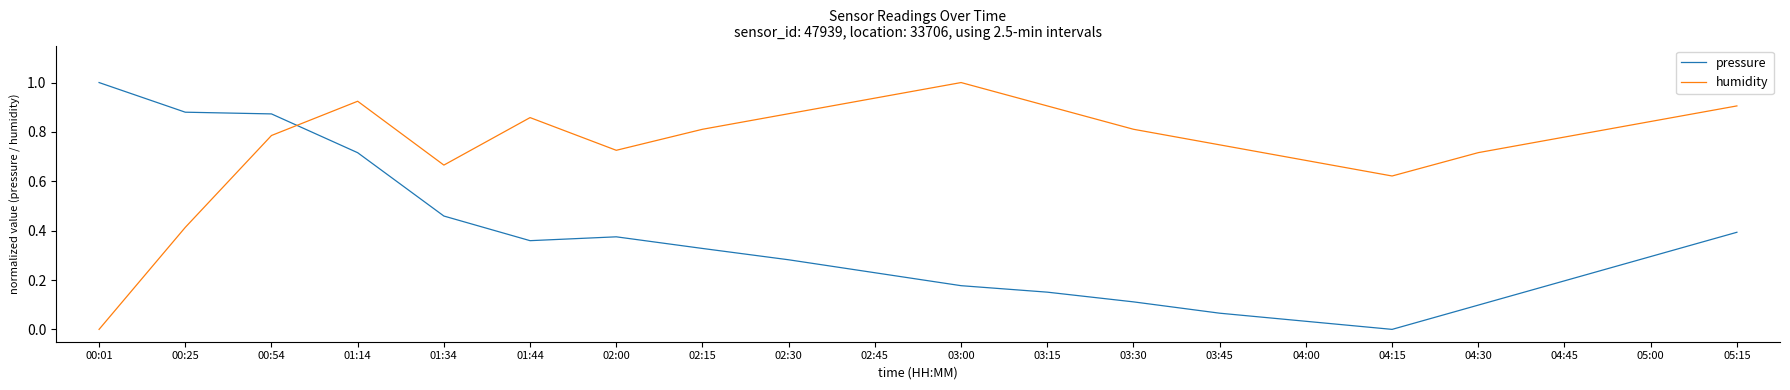

What is the total value across all series at 00:54?

1.7